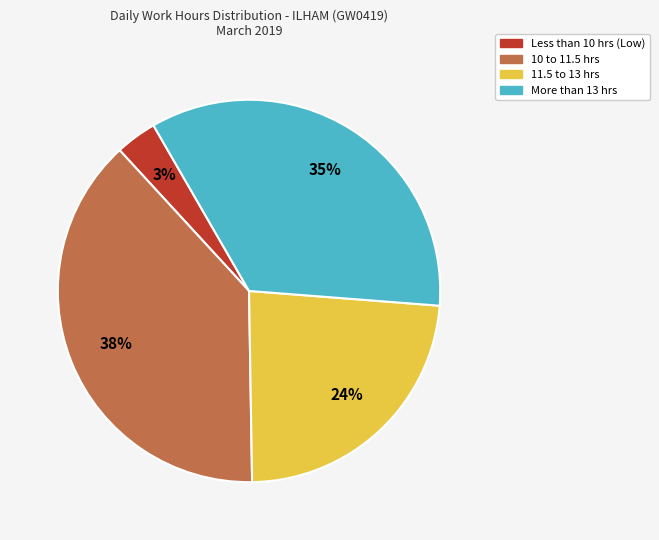

Which slice is the smallest?

Less than 10 hrs (Low)